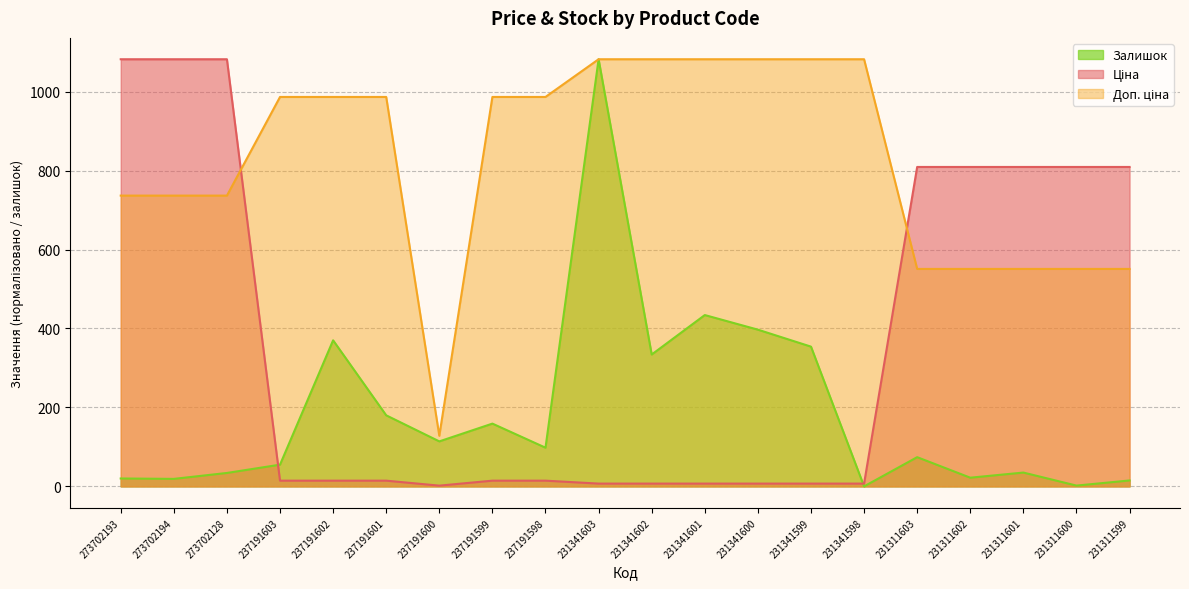

Rank the series by their maximum value, from lowest to highest.

Ціна, Доп. ціна, Залишок